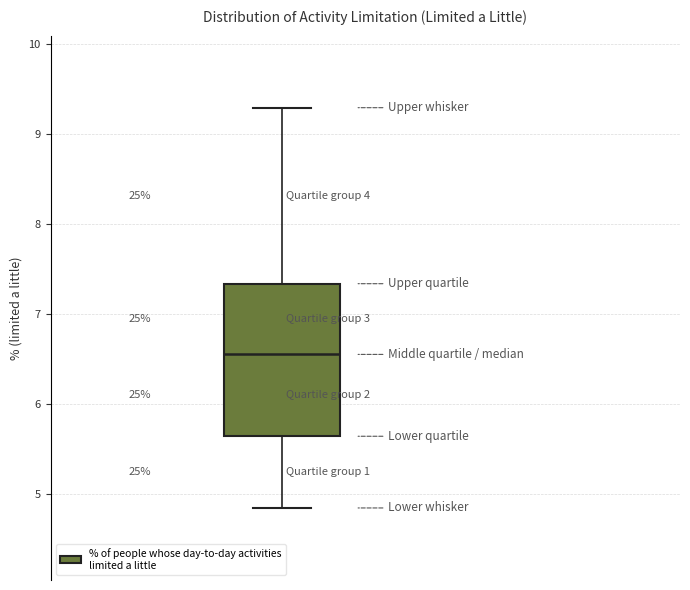

Transcribe this box plot: give where the median line is, the range the box spans, and where the two whiskers end, as read against the y-axis. The values are not printed on the chart, so give them approximately, as read against the axis.

median 6.6, box 5.6 to 7.3, whiskers 4.8 to 9.3